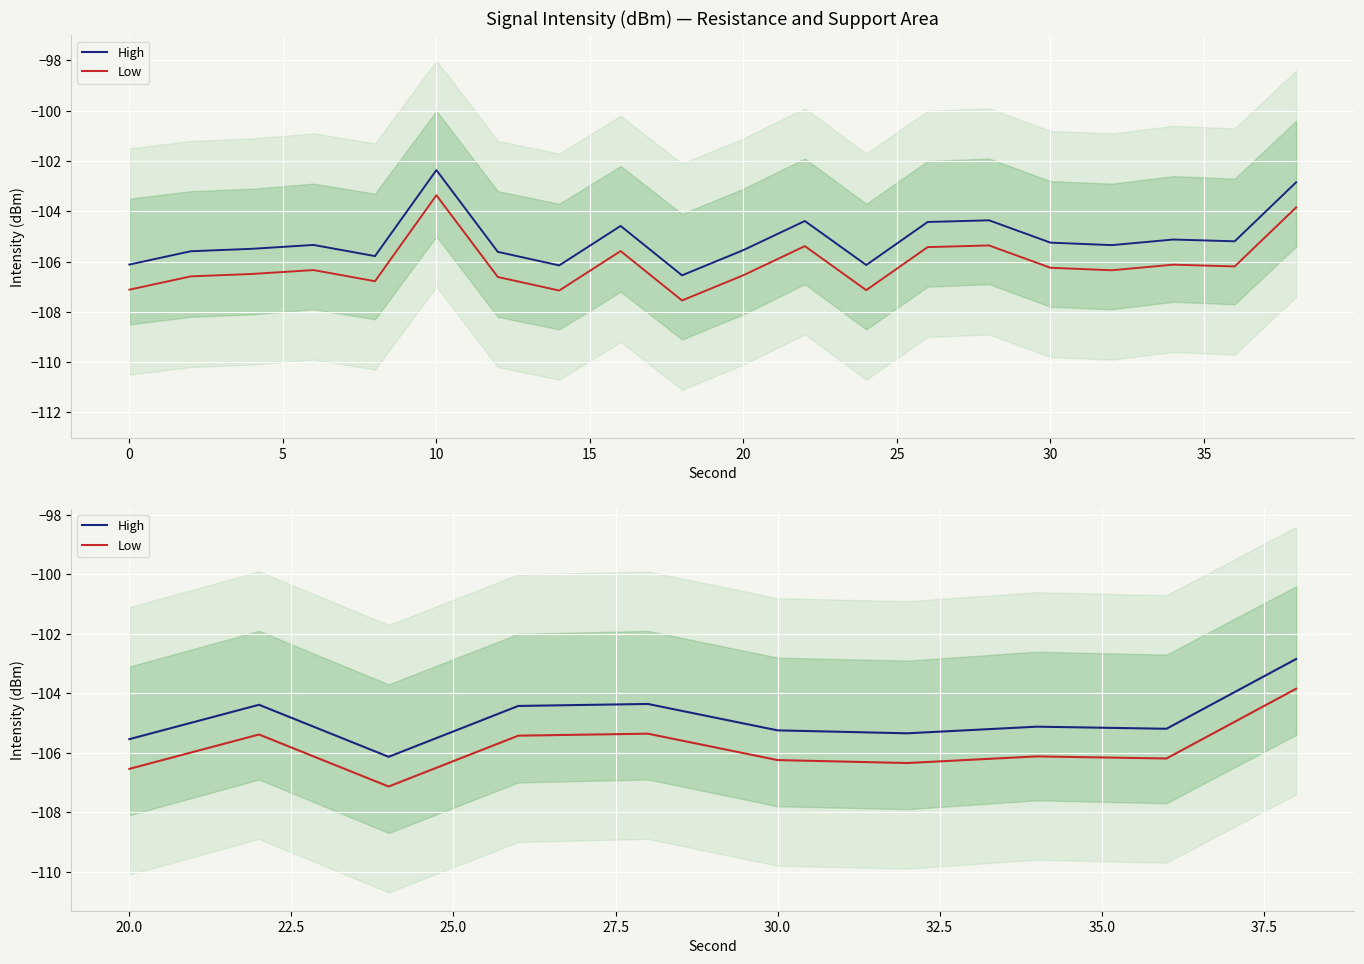

The value of Low at 40 is -72.4. True or false?

False